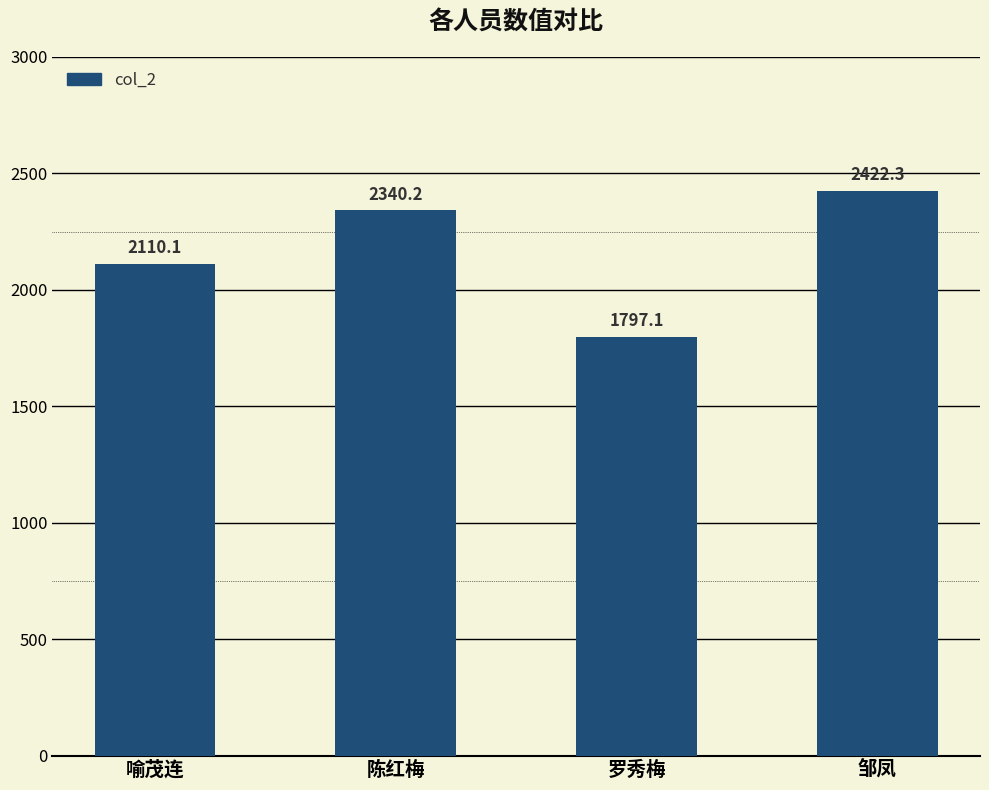

At which label is the value closest to 2109?

喻茂连